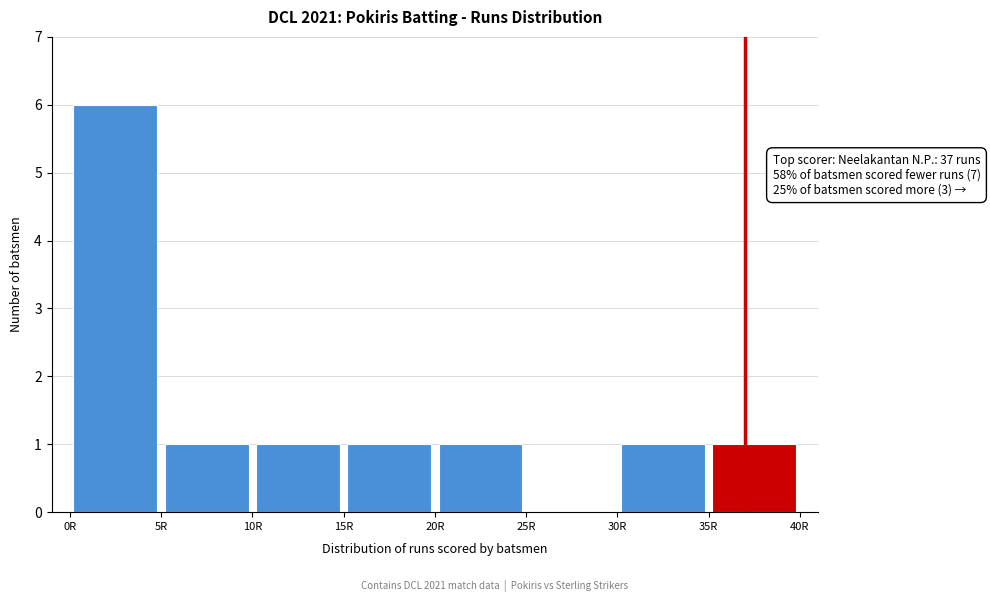

Which range on the x-axis has the tallest bar?

0 to 5